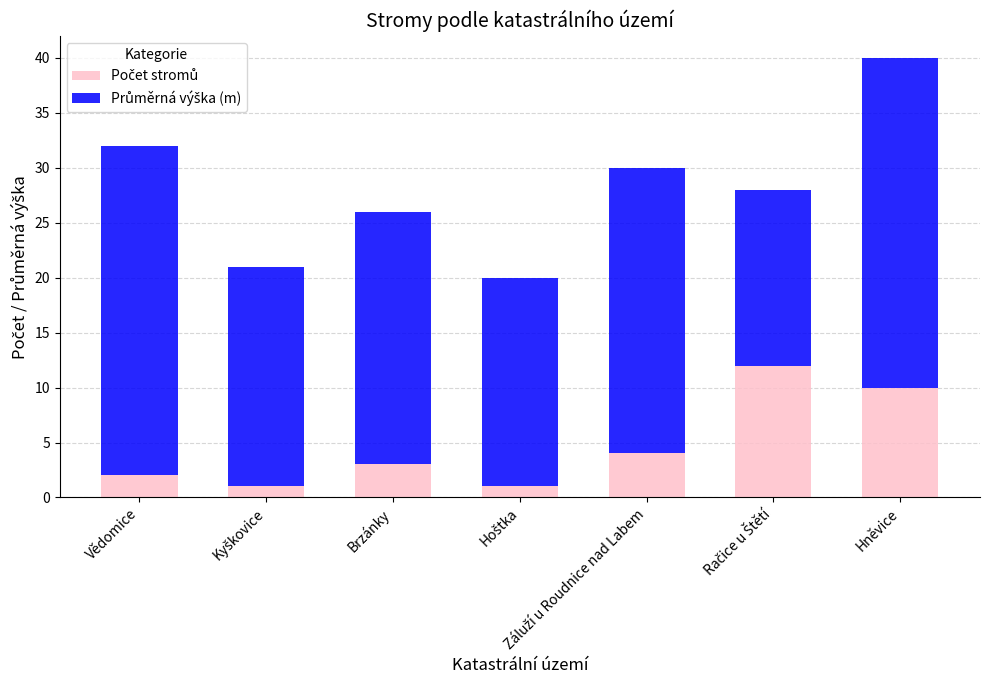

At which category is the sum across all series the highest?

Hněvice